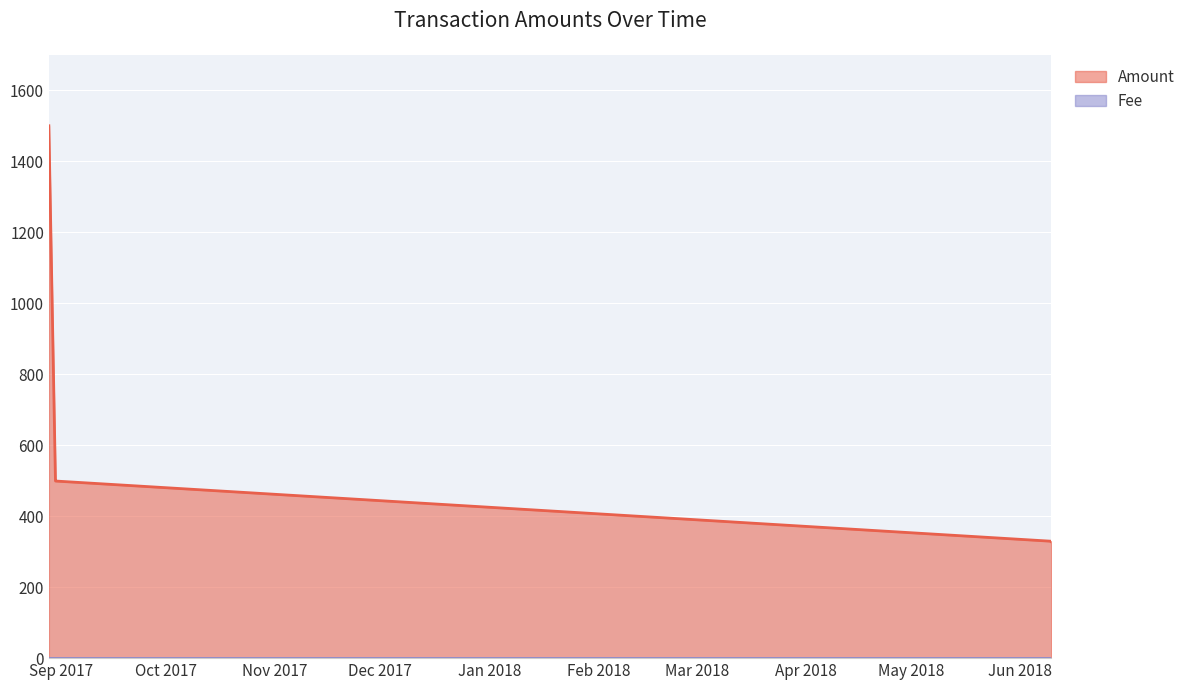

The Amount series shows 1500.0 at 2017-08-28 16:04:38. True or false?

True